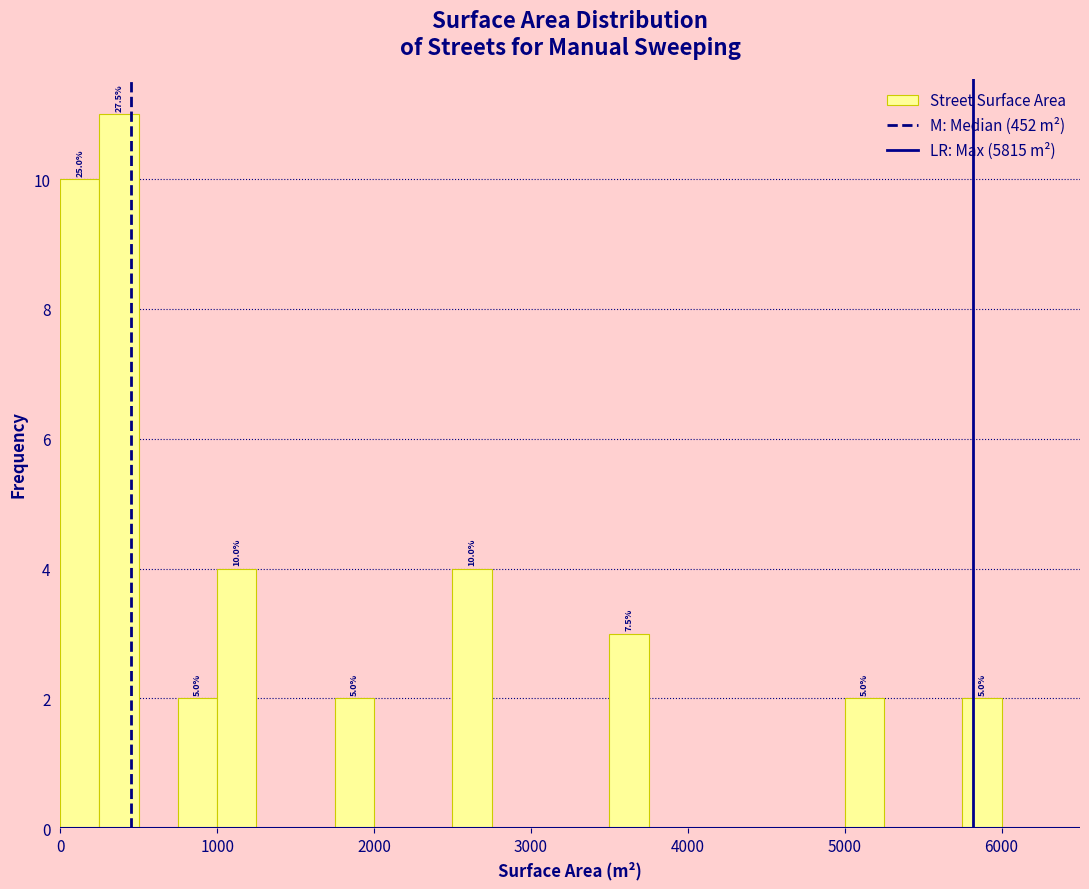

Around what value on the x-axis is the tallest bar? Give the approximate position of its centre, as read against the axis.

400